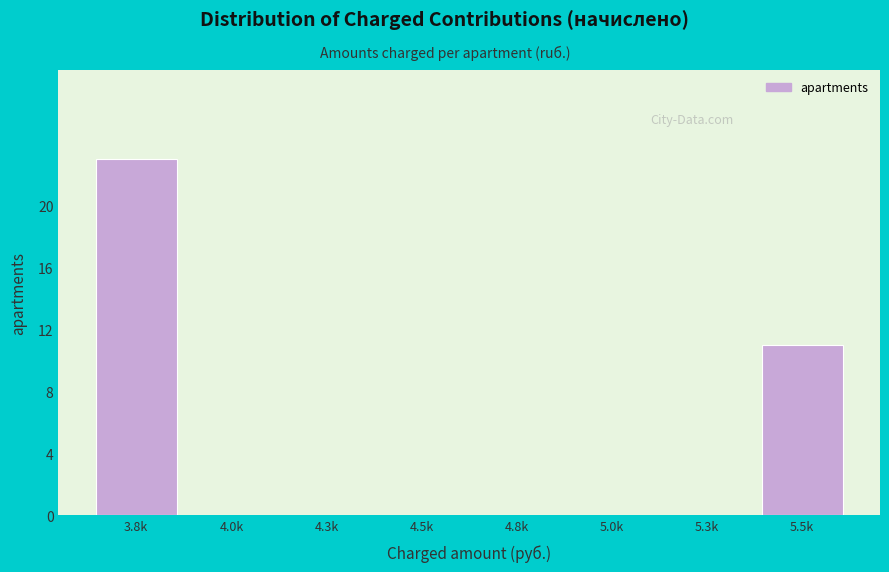

Reading right to left, what are all the values shown in this chart?

5.5k=11	5.3k=0	5.0k=0	4.8k=0	4.5k=0	4.3k=0	4.0k=0	3.8k=23